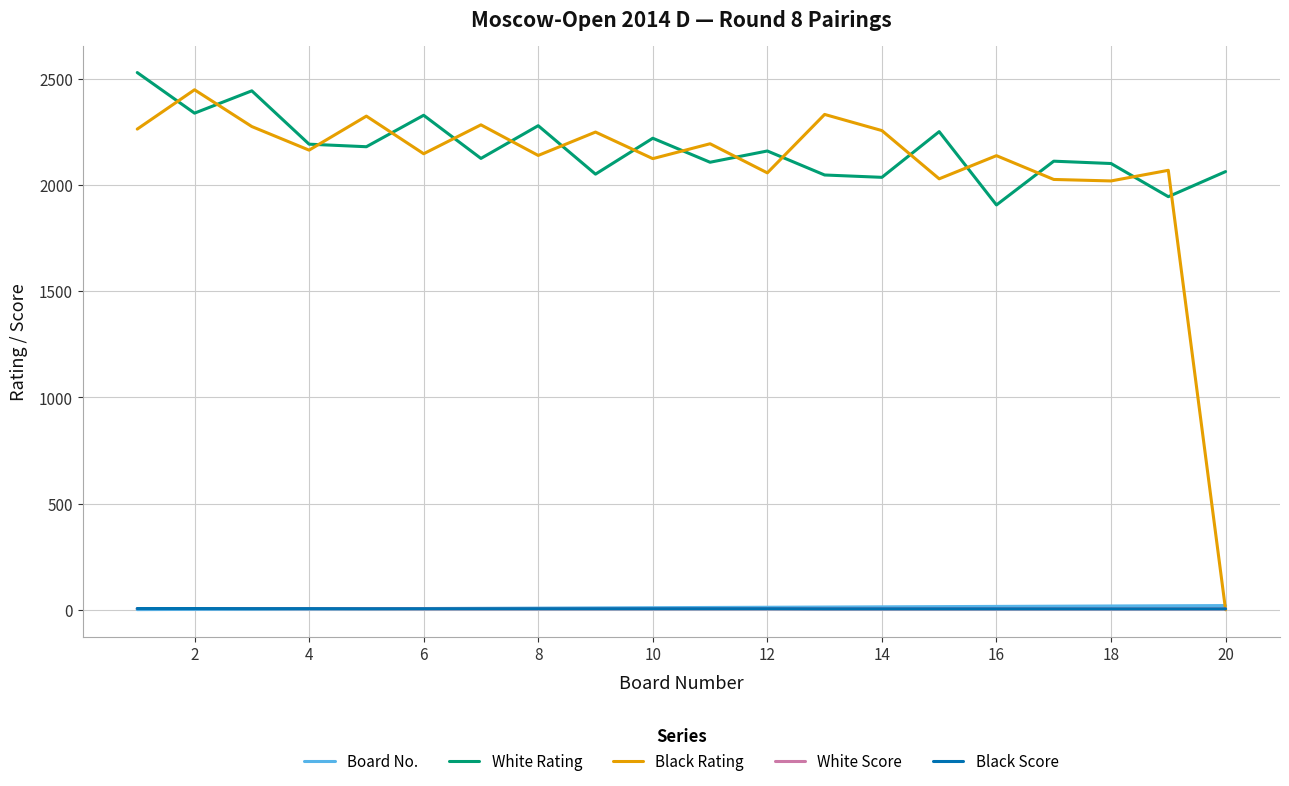

What is the lowest value of the White Rating series?

1905.0